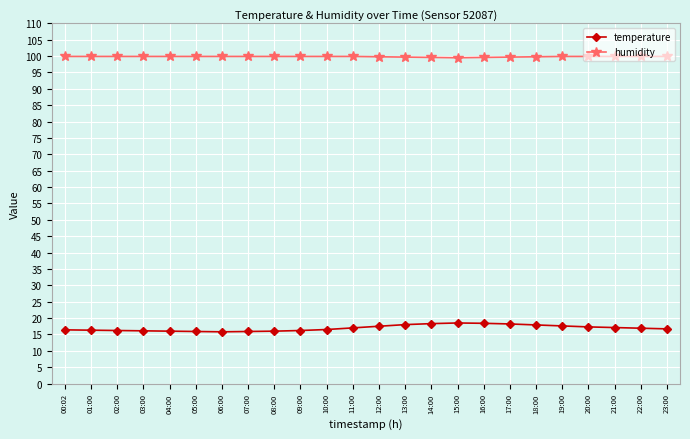

What position from the left is 11:00?

12